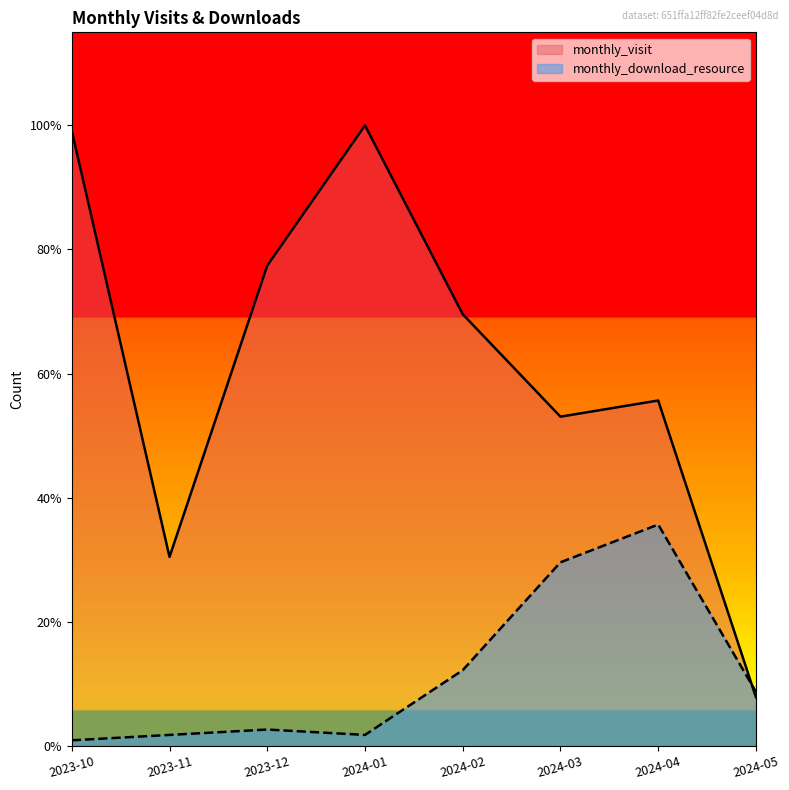

Reading left to right, what are all the values shown in this chart?

monthly_visit: 114	35	89	115	80	61	64	9
monthly_download_resource: 1	2	3	2	14	34	41	10